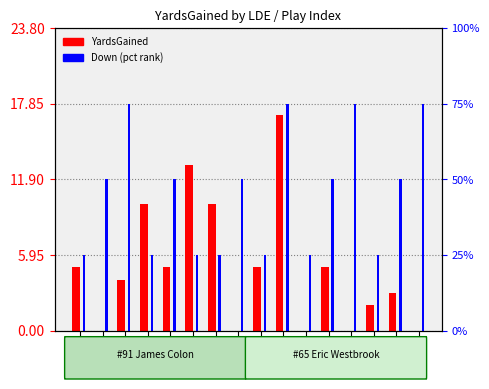

The YardsGained series shows 2 at W6. True or false?

True